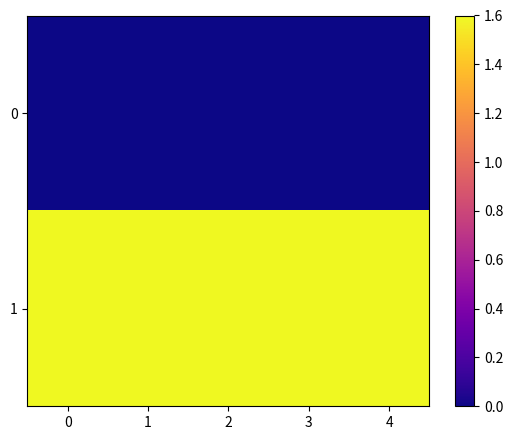

Between 2 and 1, which is larger?

2